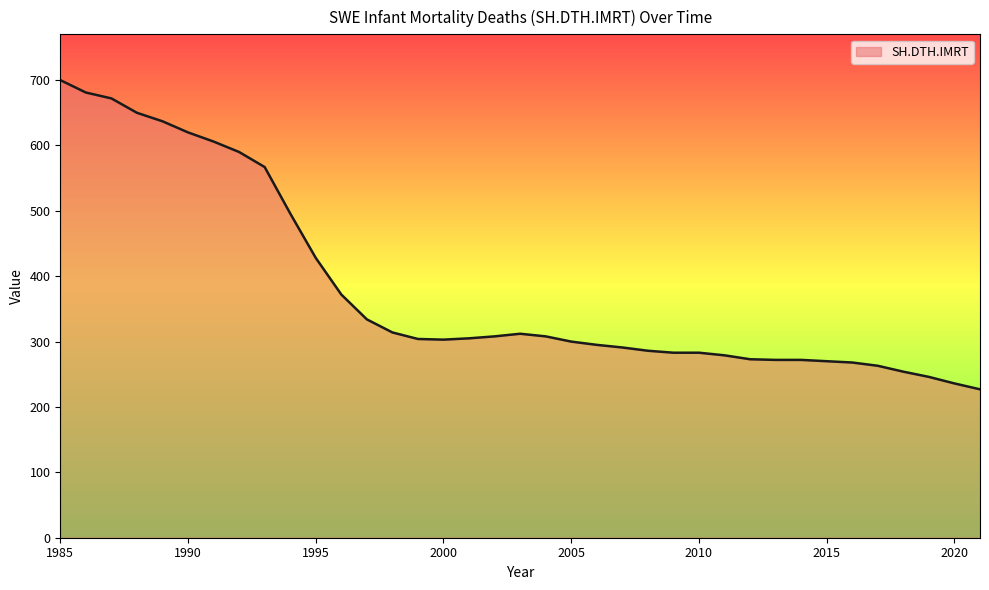

What is the greatest value displayed?

700